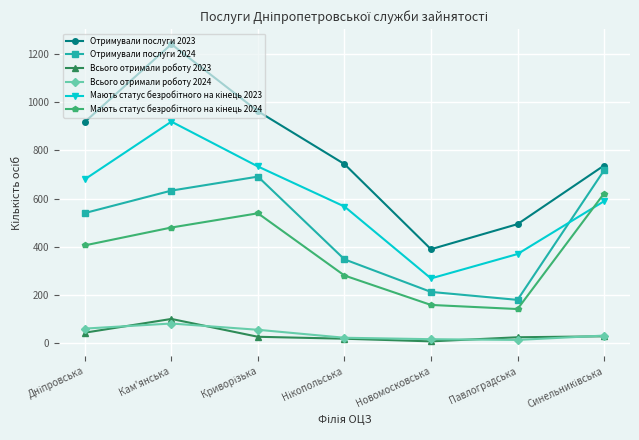

Is it true that Отримували послуги 2024 equals 633 at Кам'янська?

True